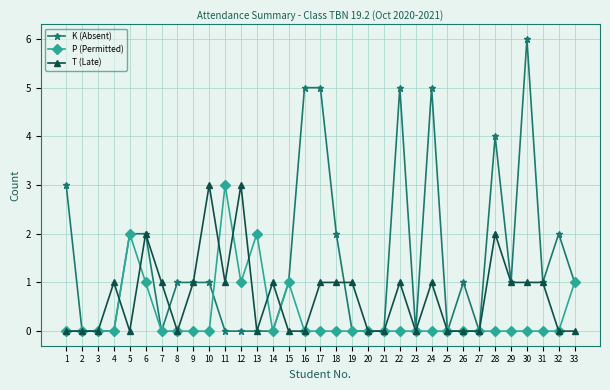

How many K (Absent) values are between 0 and 2?

26